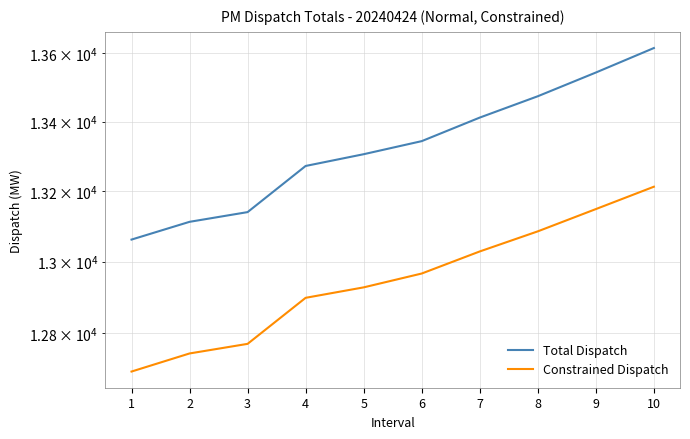

Read the Total Dispatch value at 7.

13411.6